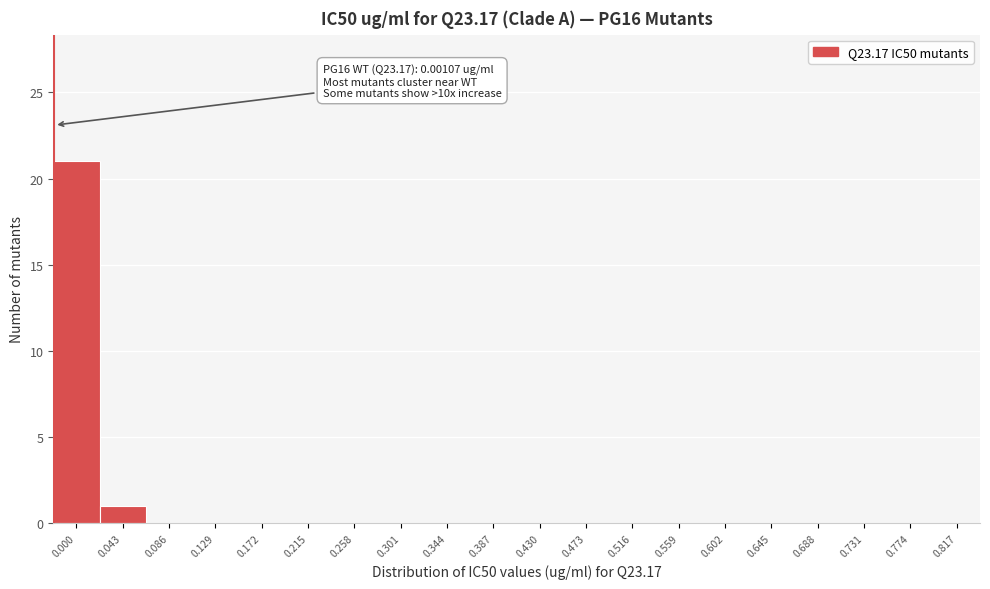

Reading left to right, extract all data points from this chart.

0.000=21	0.043=1	0.086=0	0.129=0	0.172=0	0.215=0	0.258=0	0.301=0	0.344=0	0.387=0	0.430=0	0.473=0	0.516=0	0.559=0	0.602=0	0.645=0	0.688=0	0.731=0	0.774=0	0.817=0